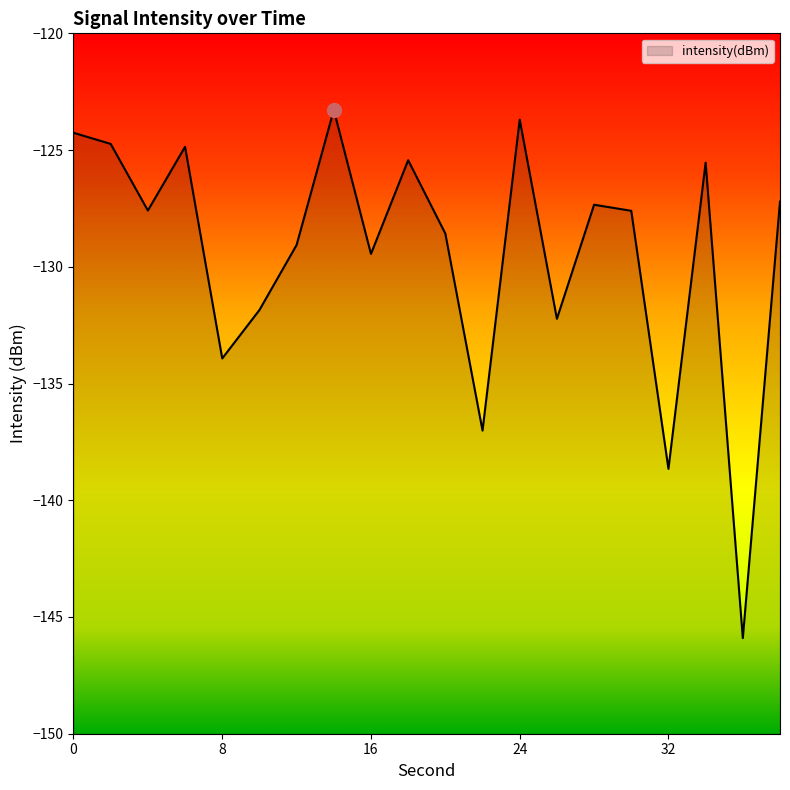

What is the greatest value displayed?

-123.3